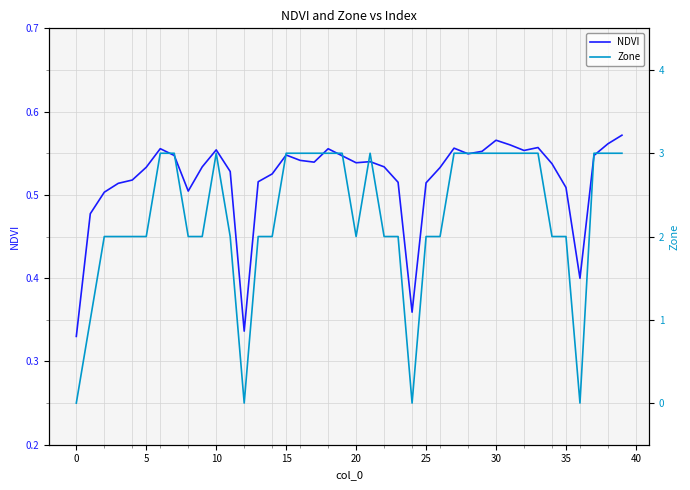

True or false: Zone has more than 0 interior local peaks.

True